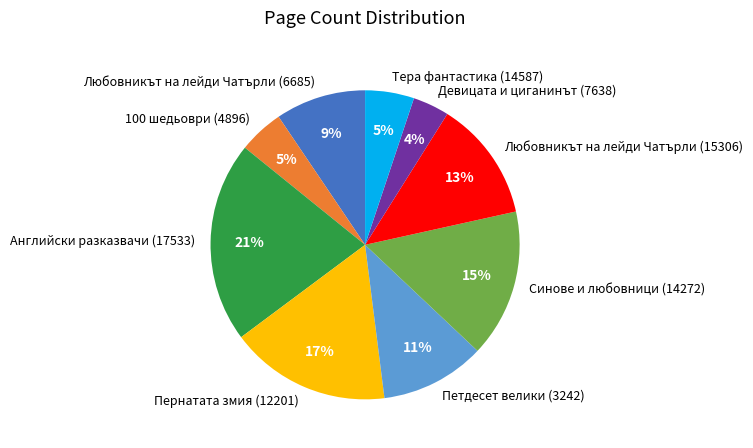

To the nearest percent, what percentage of the pie is Петдесет велики (3242)?

11%